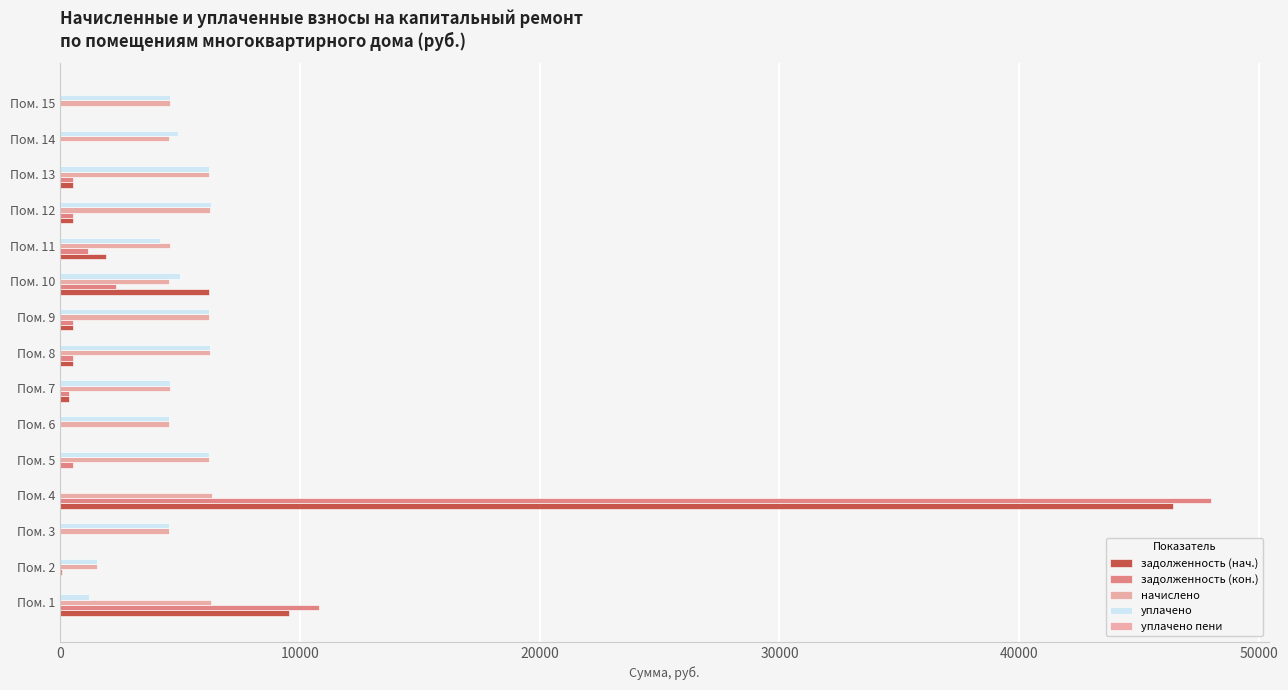

What is the highest value of the задолженность (нач.) series?

46426.9